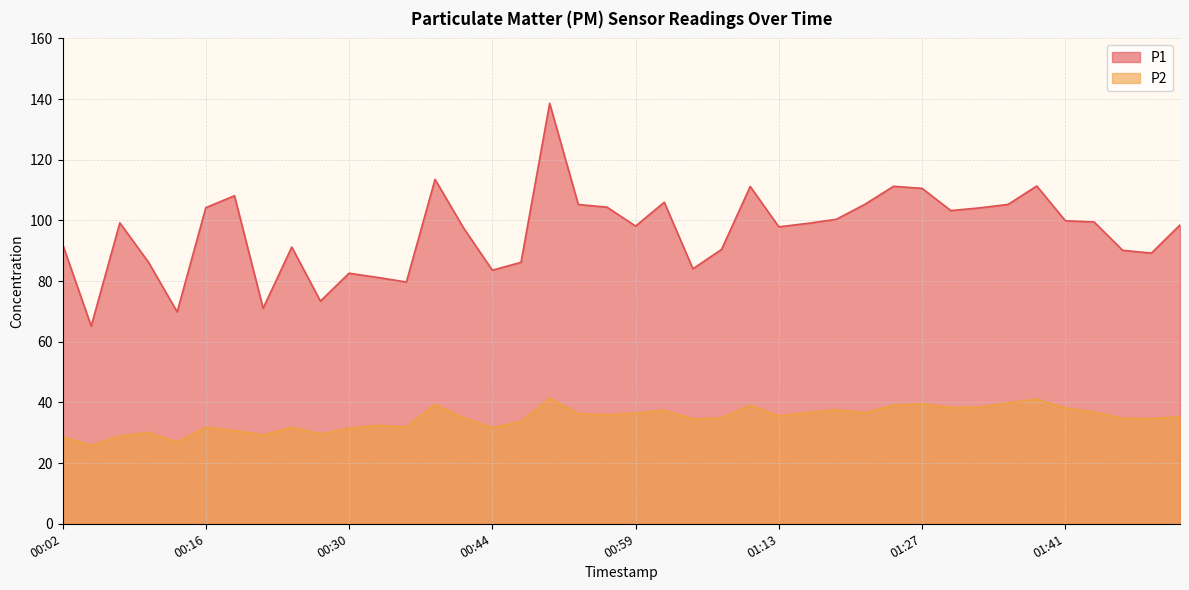

True or false: P1 and P2 cross at least once.

False